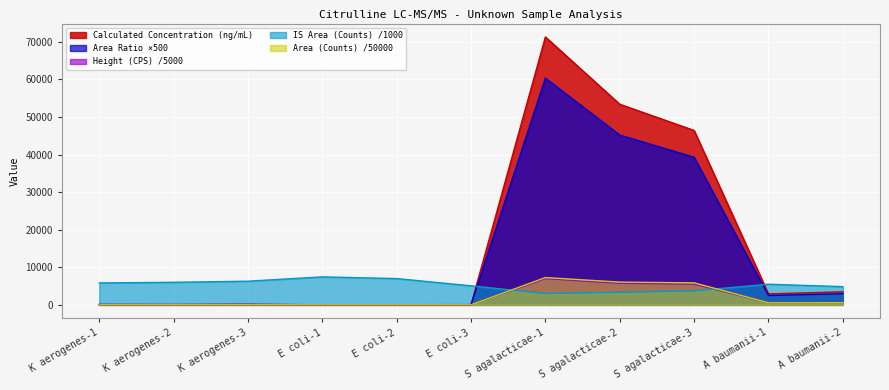

Which series changed the most between E coli-2 and S agalacticae-2?

Calculated Concentration (ng/mL)